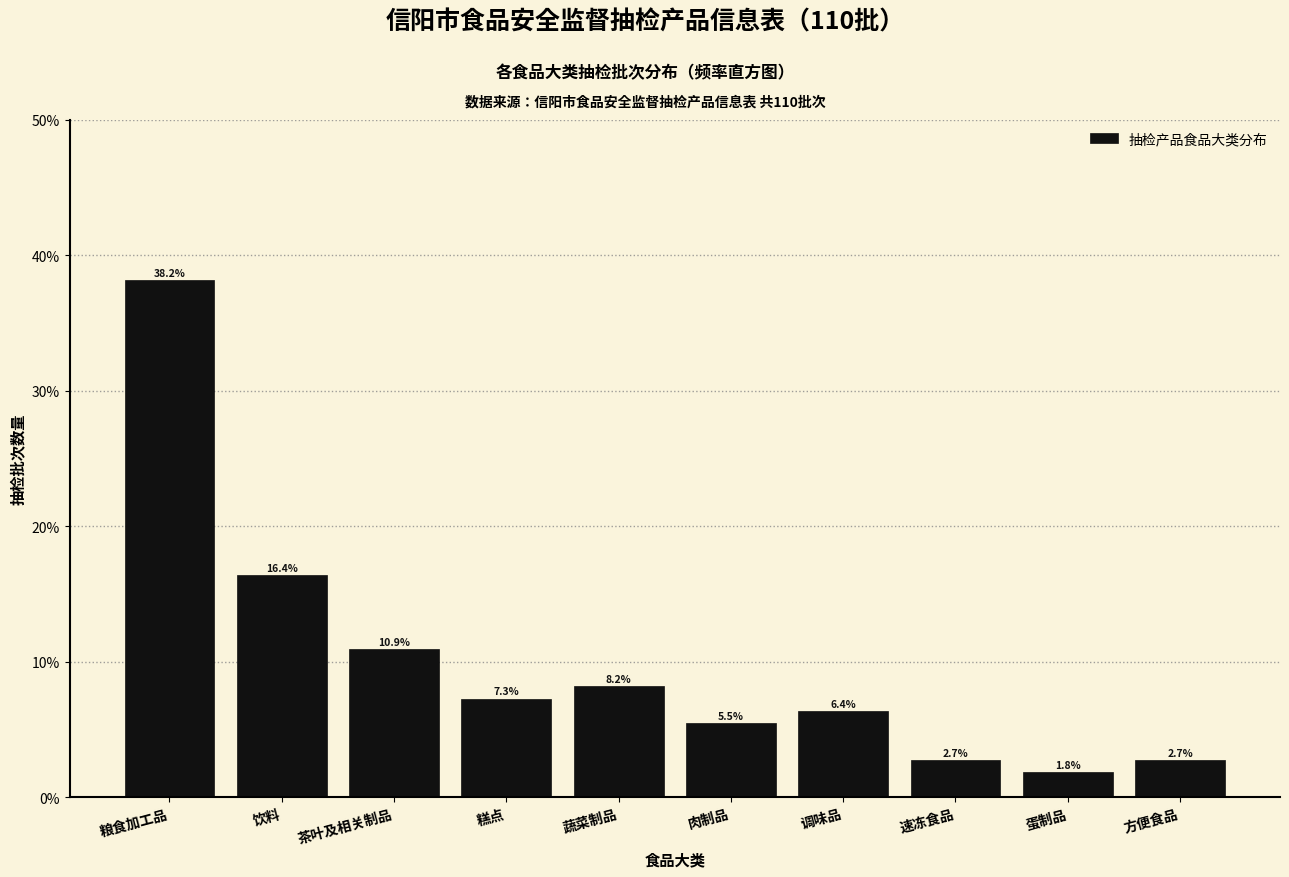

Reading right to left, extract all data points from this chart.

方便食品=2.7	蛋制品=1.8	速冻食品=2.7	调味品=6.4	肉制品=5.5	蔬菜制品=8.2	糕点=7.3	茶叶及相关制品=10.9	饮料=16.4	粮食加工品=38.2